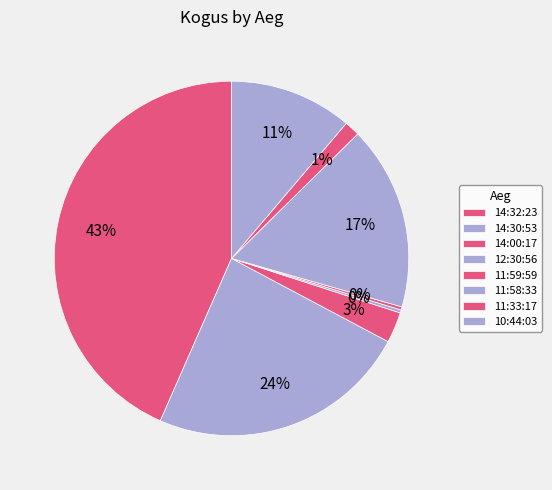

Does 14:32:23 account for over 50% of the chart?

No